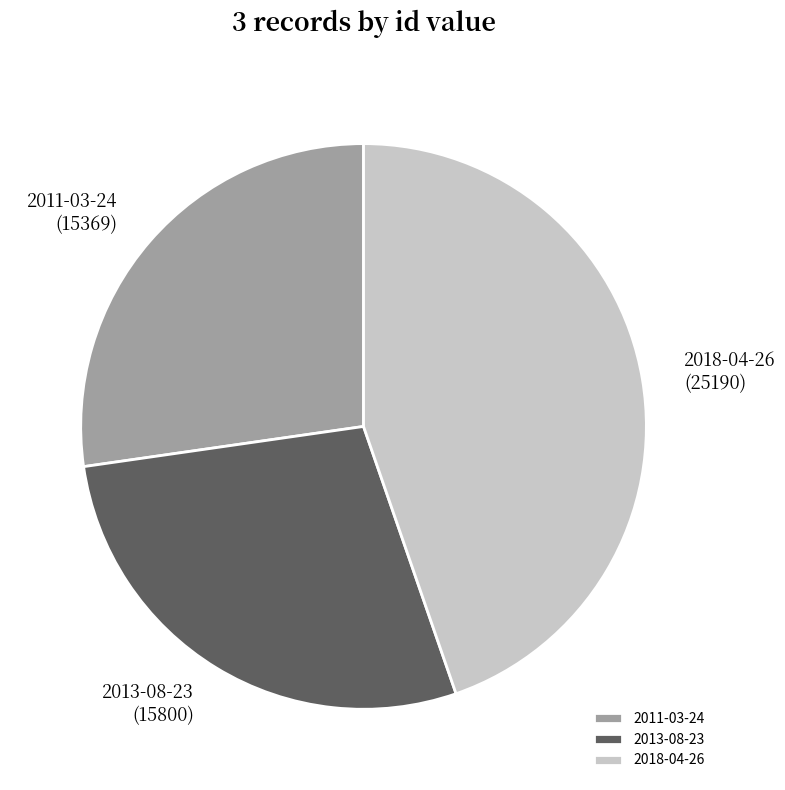

Does 2011-03-24 represent more than half of the total?

No